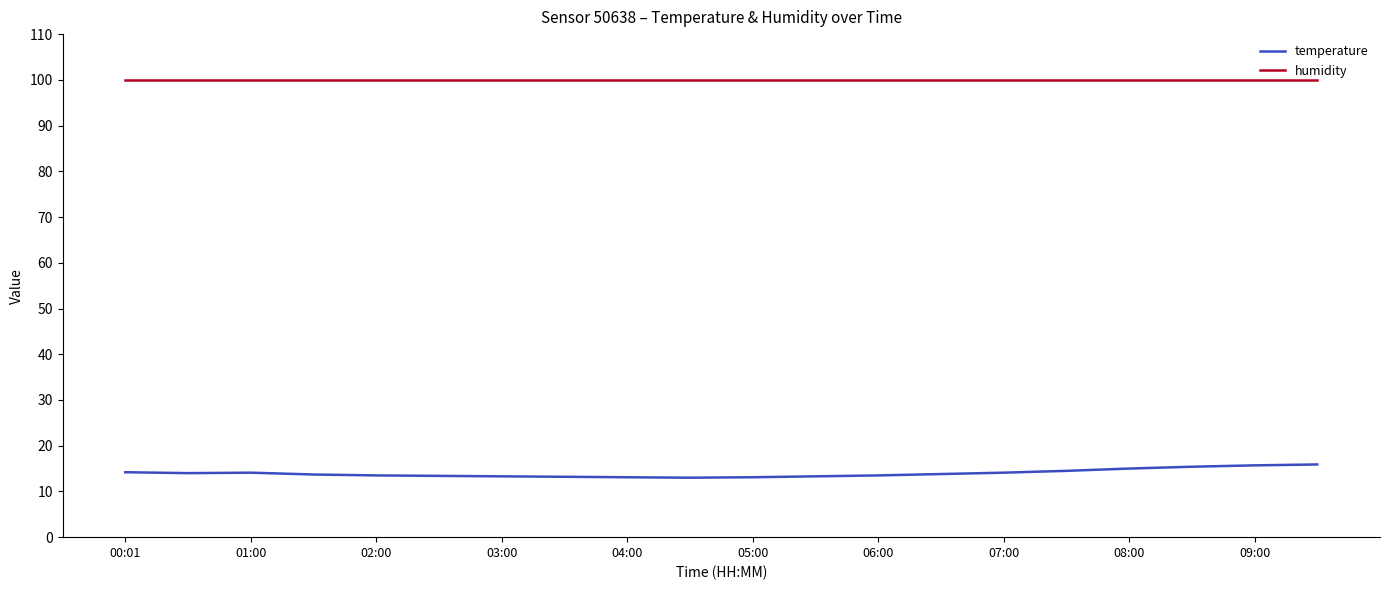

What is the smallest value displayed?

13.0